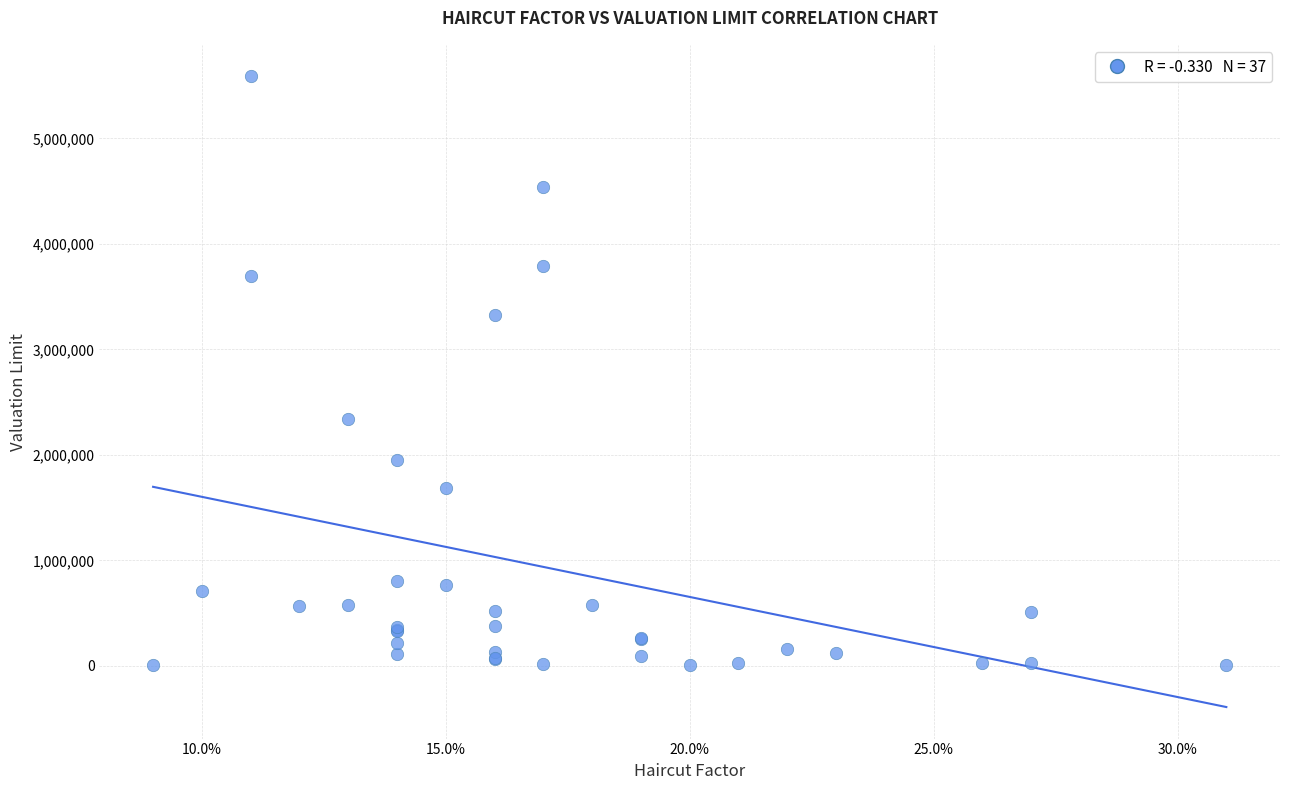

What Y value in the scatter plot is closest to 2795954?

2338265